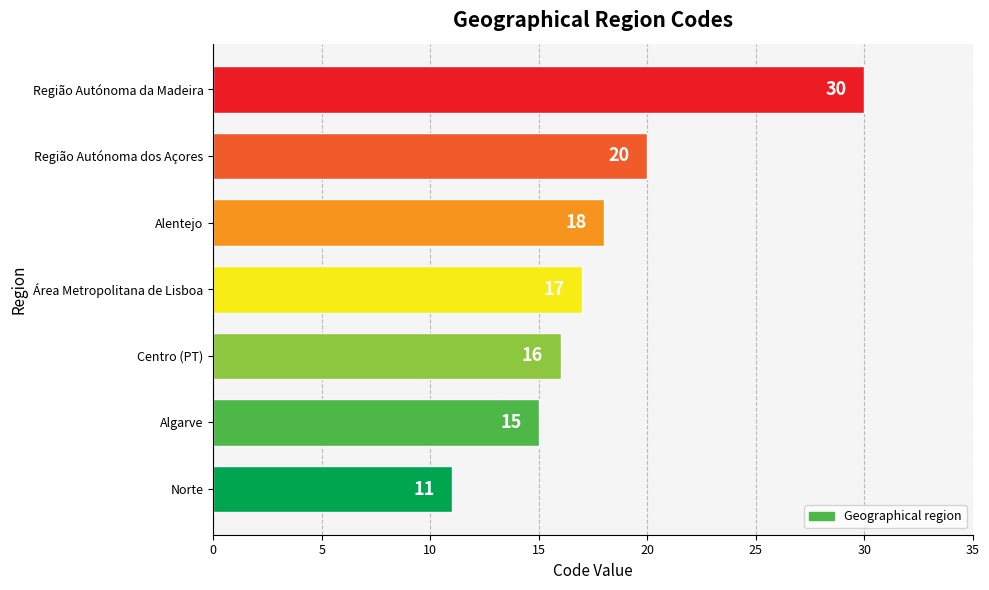

What is the smallest value displayed?

11